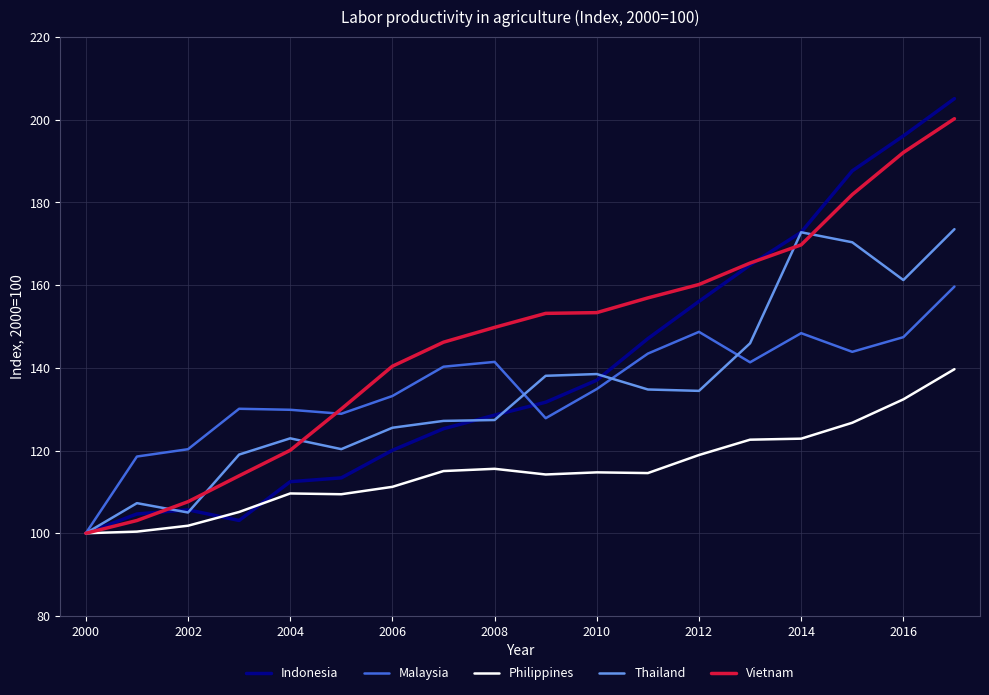

Which series has the largest total across all categories?

Vietnam